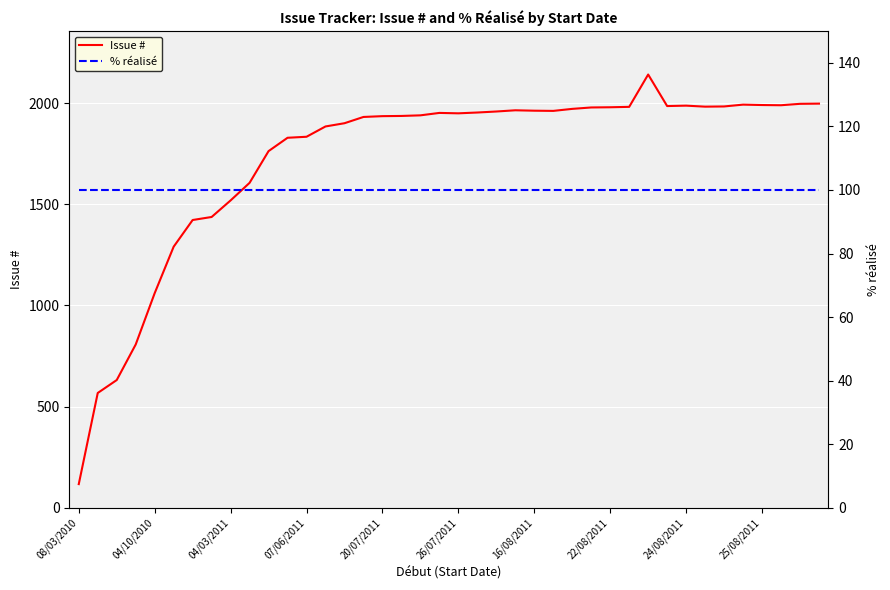

The Issue # series shows 1835 at 07/06/2011. True or false?

True